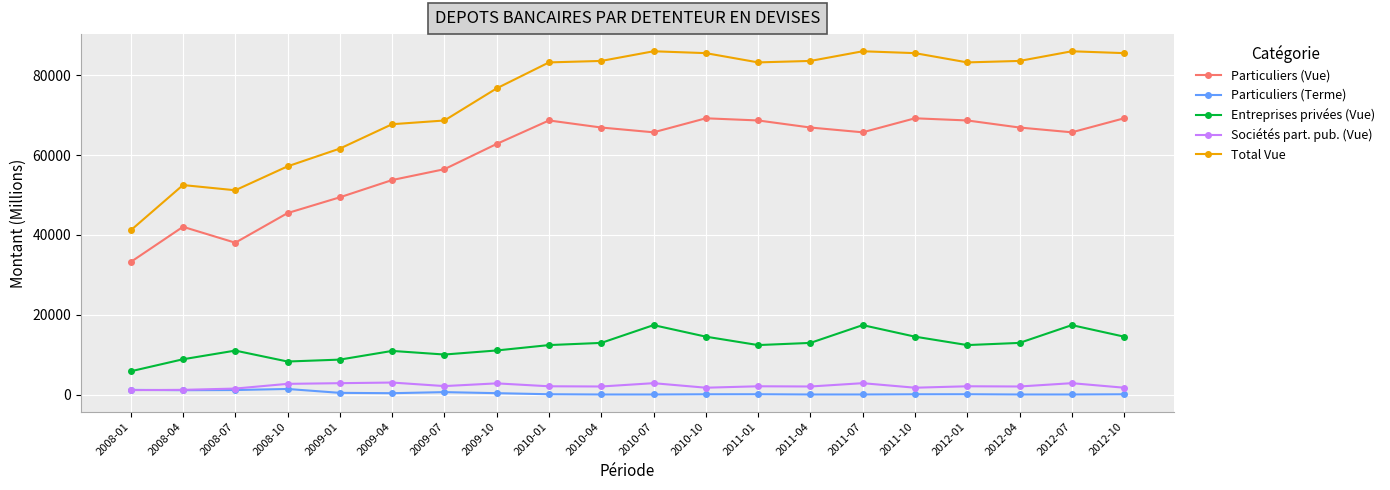

What is the minimum value for Particuliers (Vue)?

33212.1